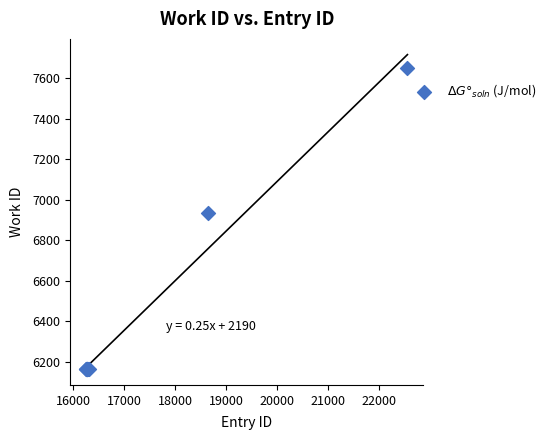

What Y value in the scatter plot is closest to 6906?

6936